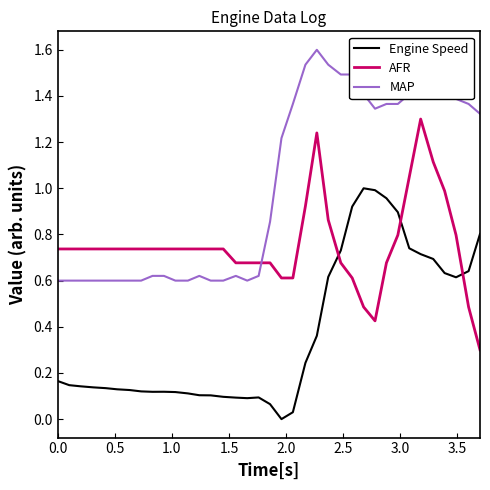

True or false: MAP has more than 0 points higher than both neighbors.

True